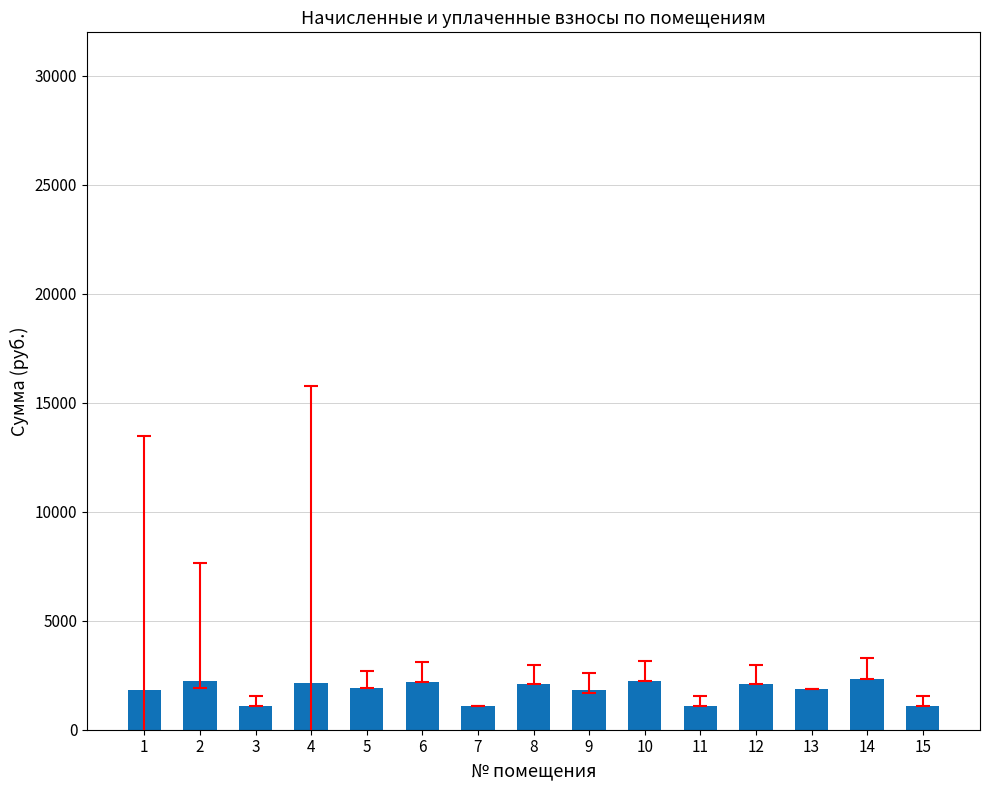

What is the average value?

1807.9